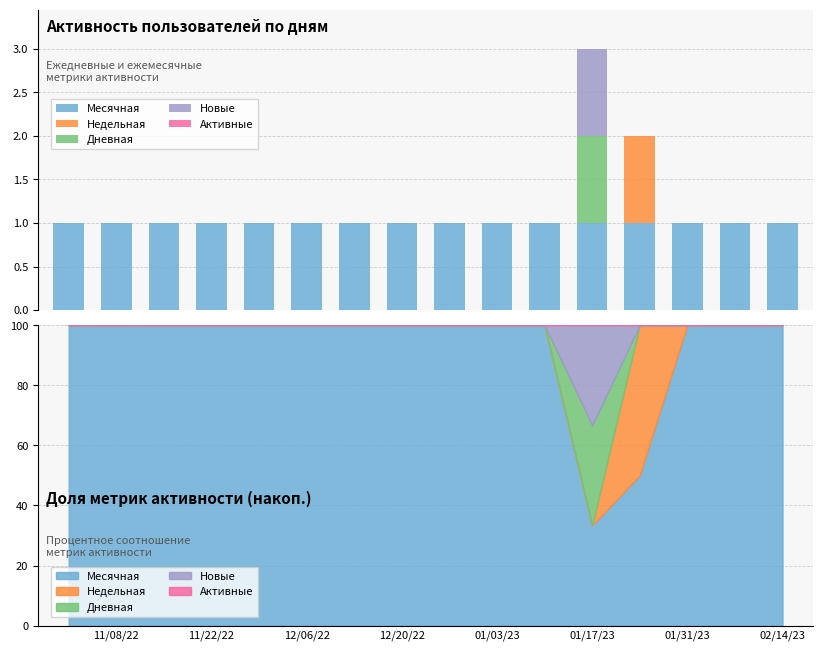

What is the sum of all Дневная values?

1